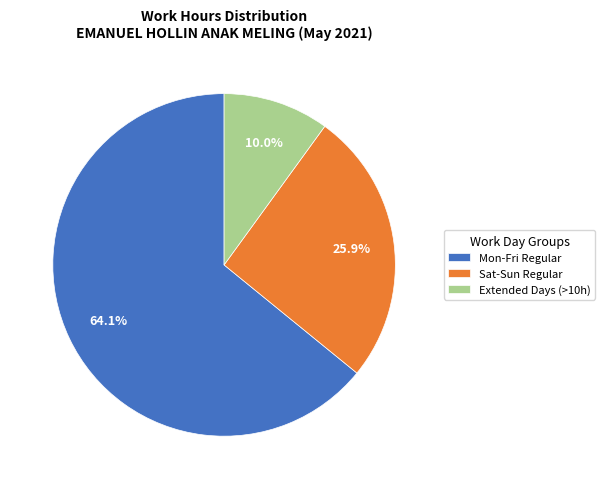

What percentage is NOT represented by Mon-Fri Regular?

35.9%